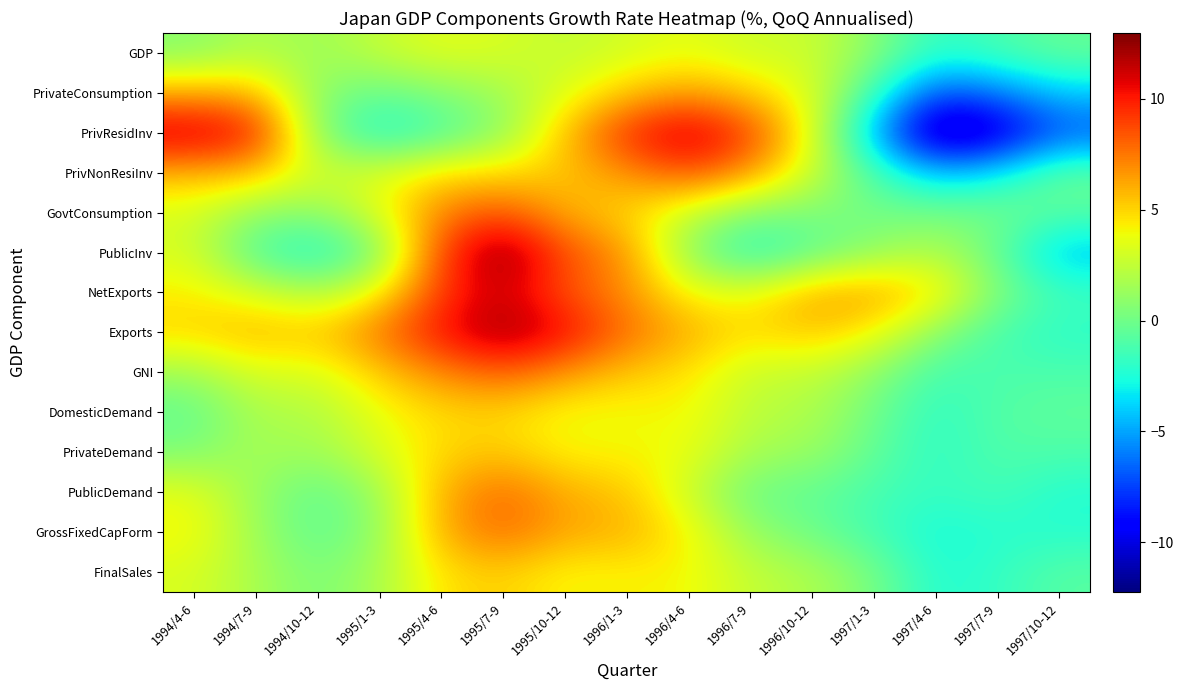

What is the minimum value shown in the chart?

-12.2